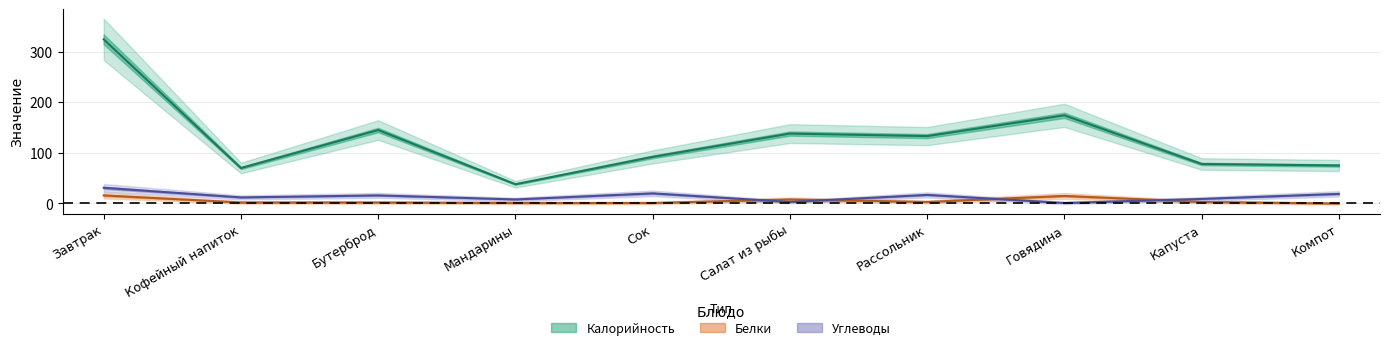

What is the total value across all series at Капуста?

90